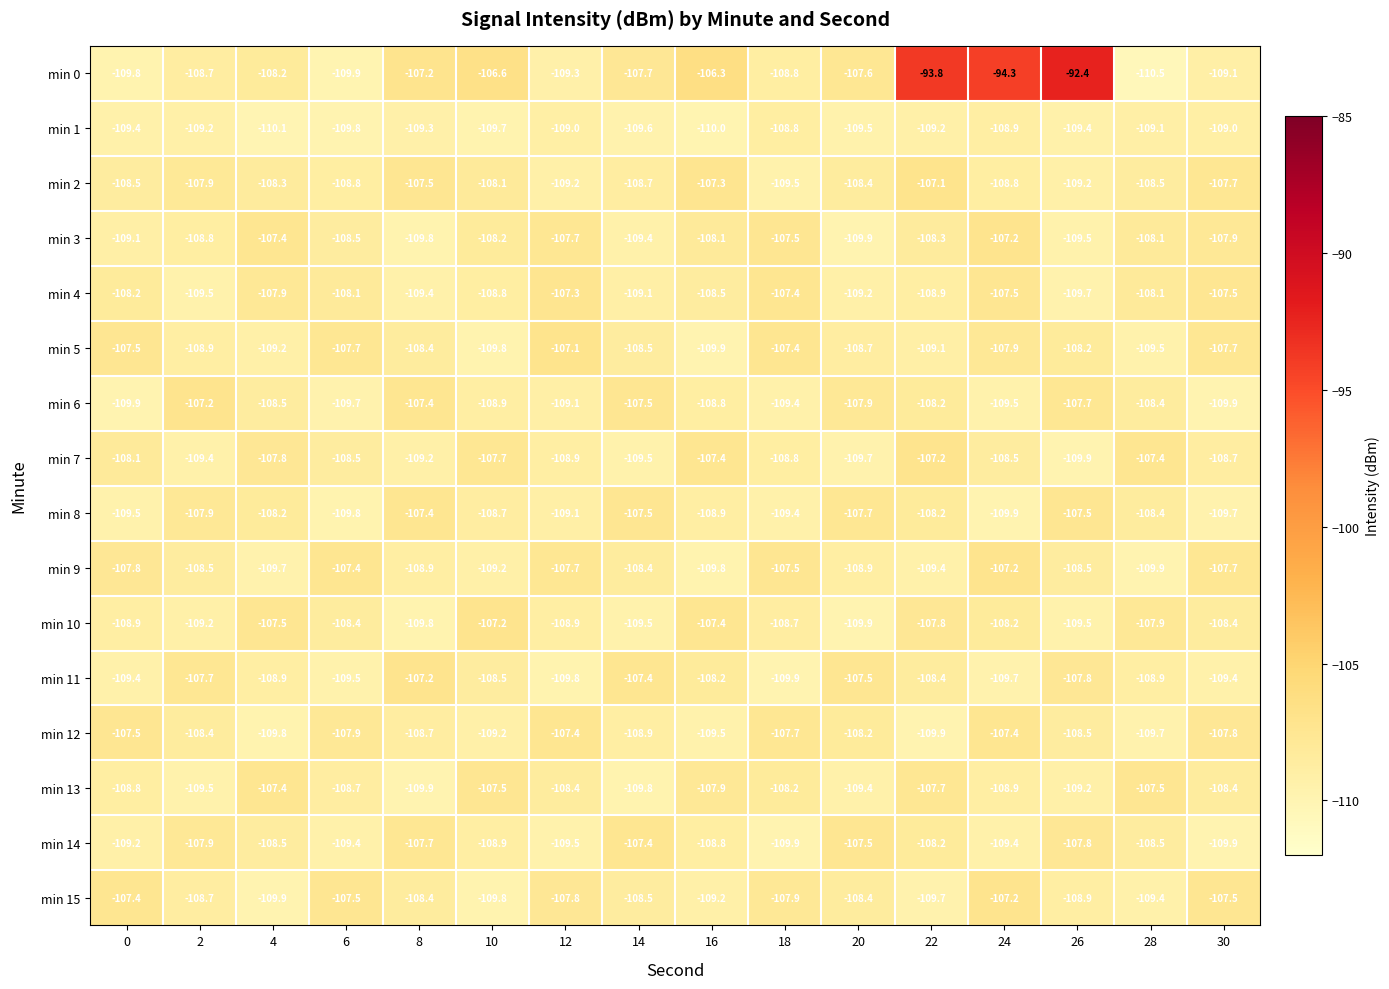

What is the difference between the min 3 values at 10 and 8?

1.6